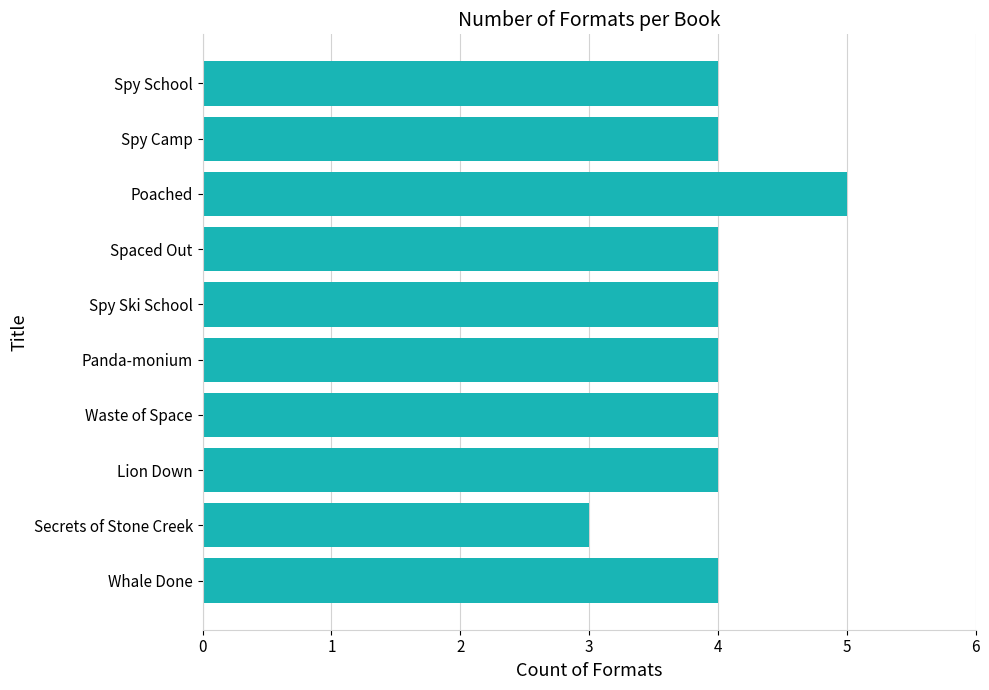

What is the difference between the second highest and minimum values?

1